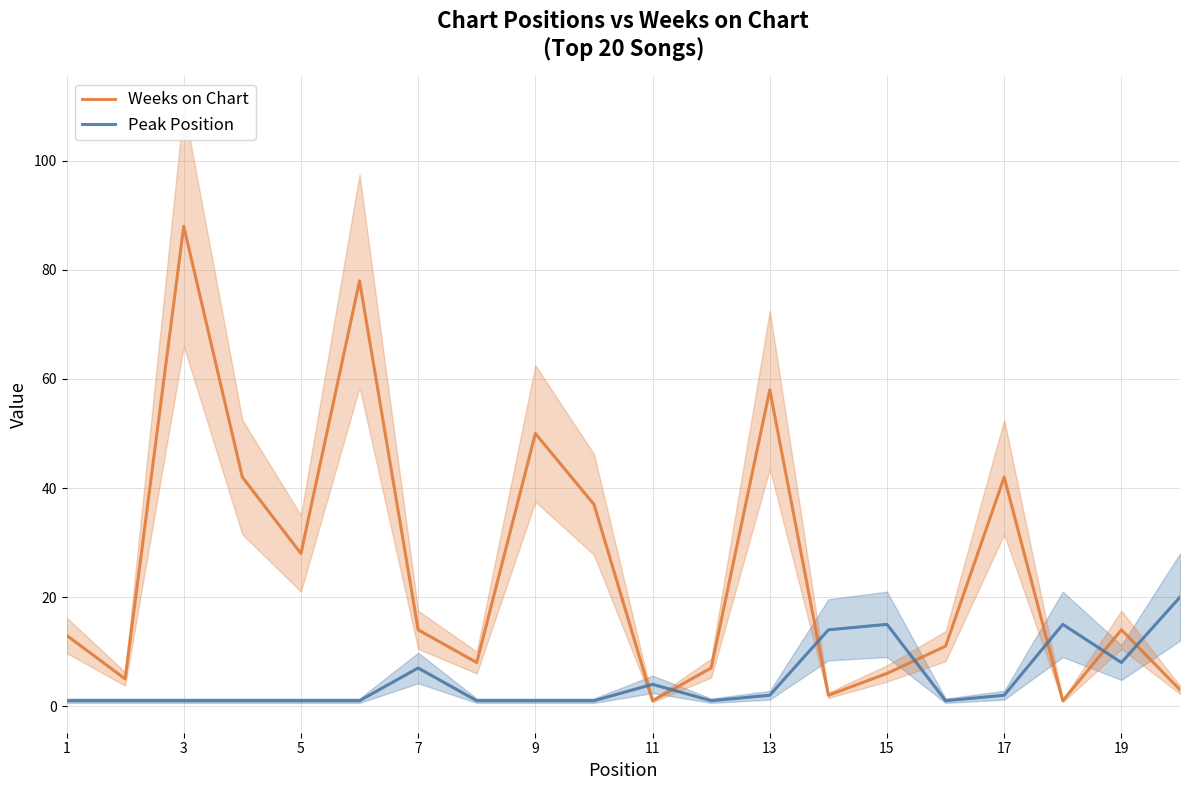

True or false: Peak Position has a value of 7 at 7.

True